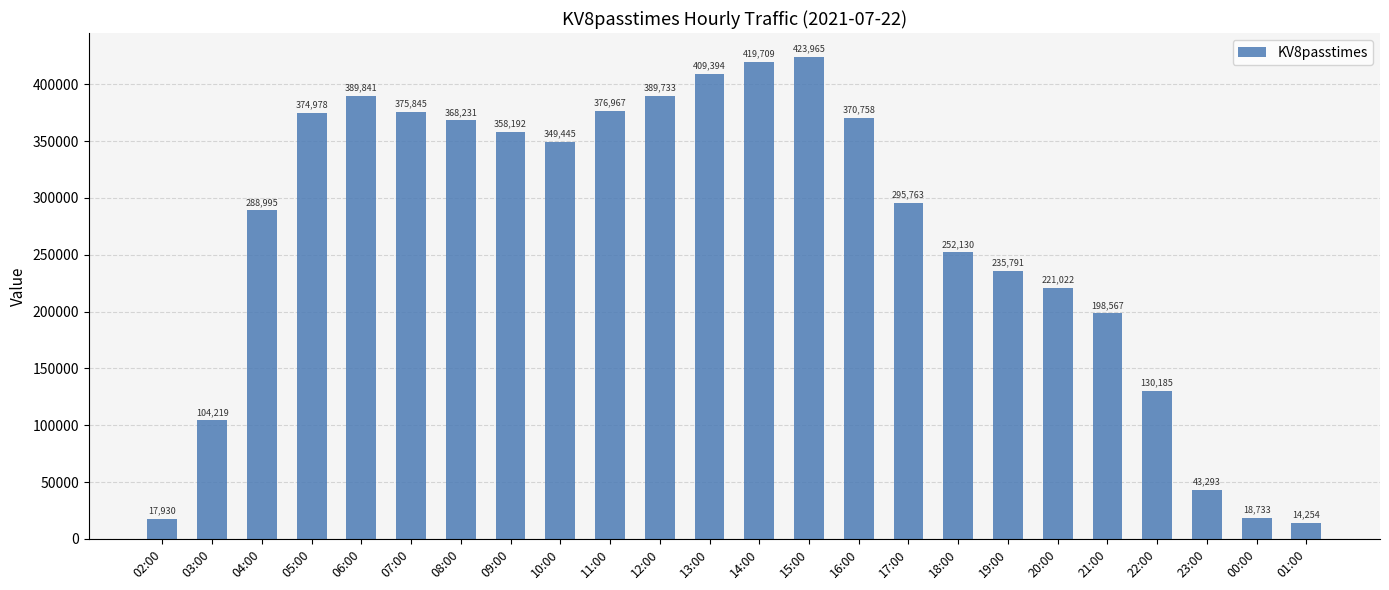

What is the smallest value displayed?

14254